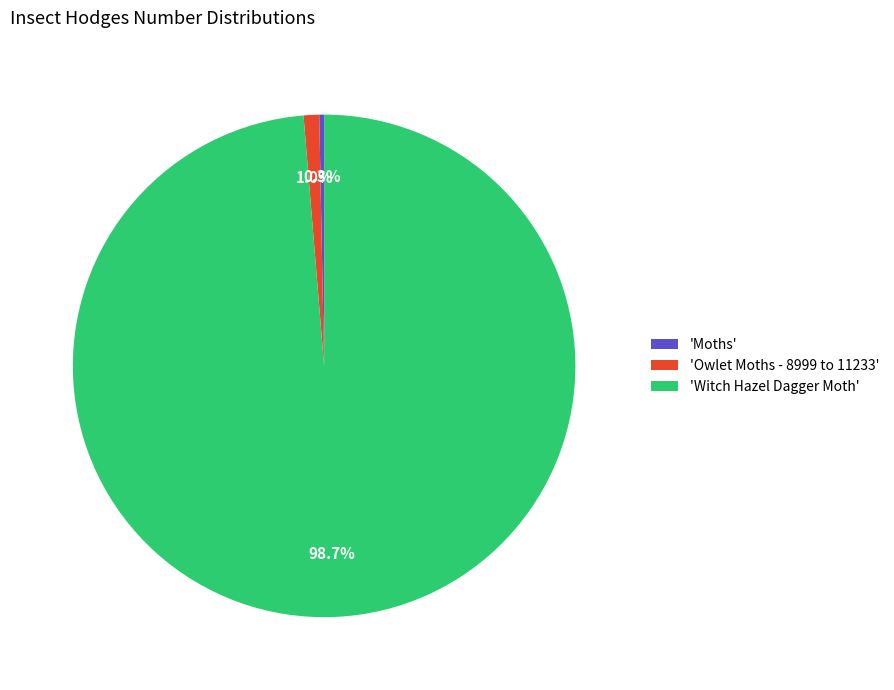

To the nearest percent, what is the average slice percentage?

33%